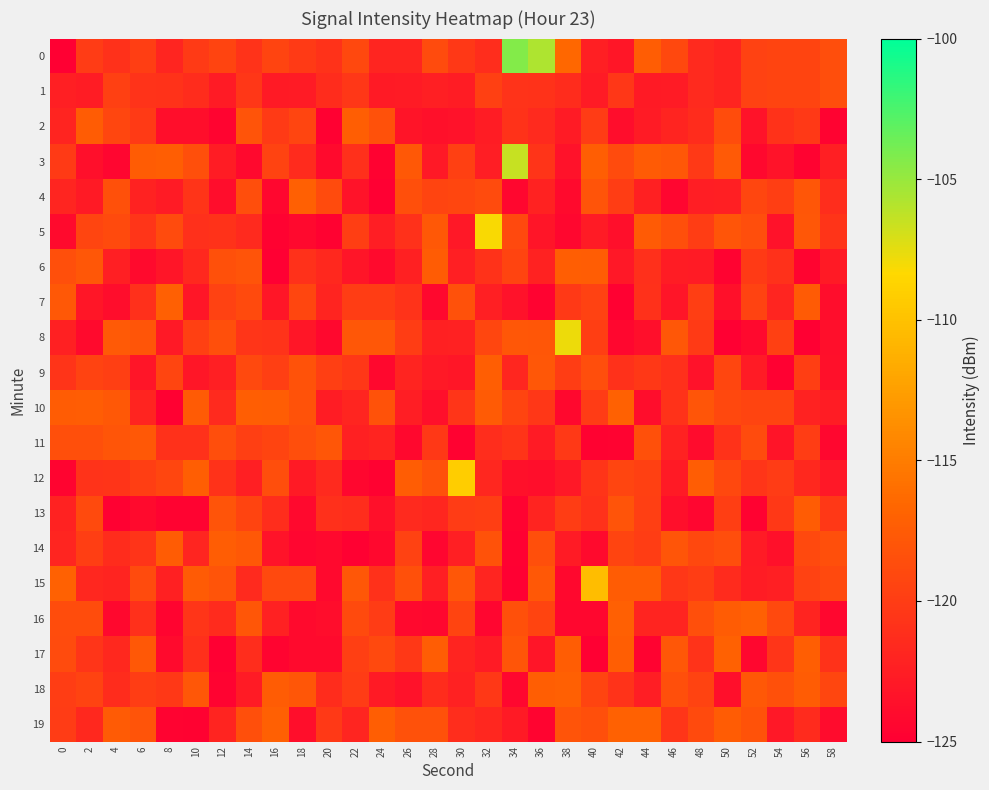

What is the difference between the highest and lowest values at 28?

7.1